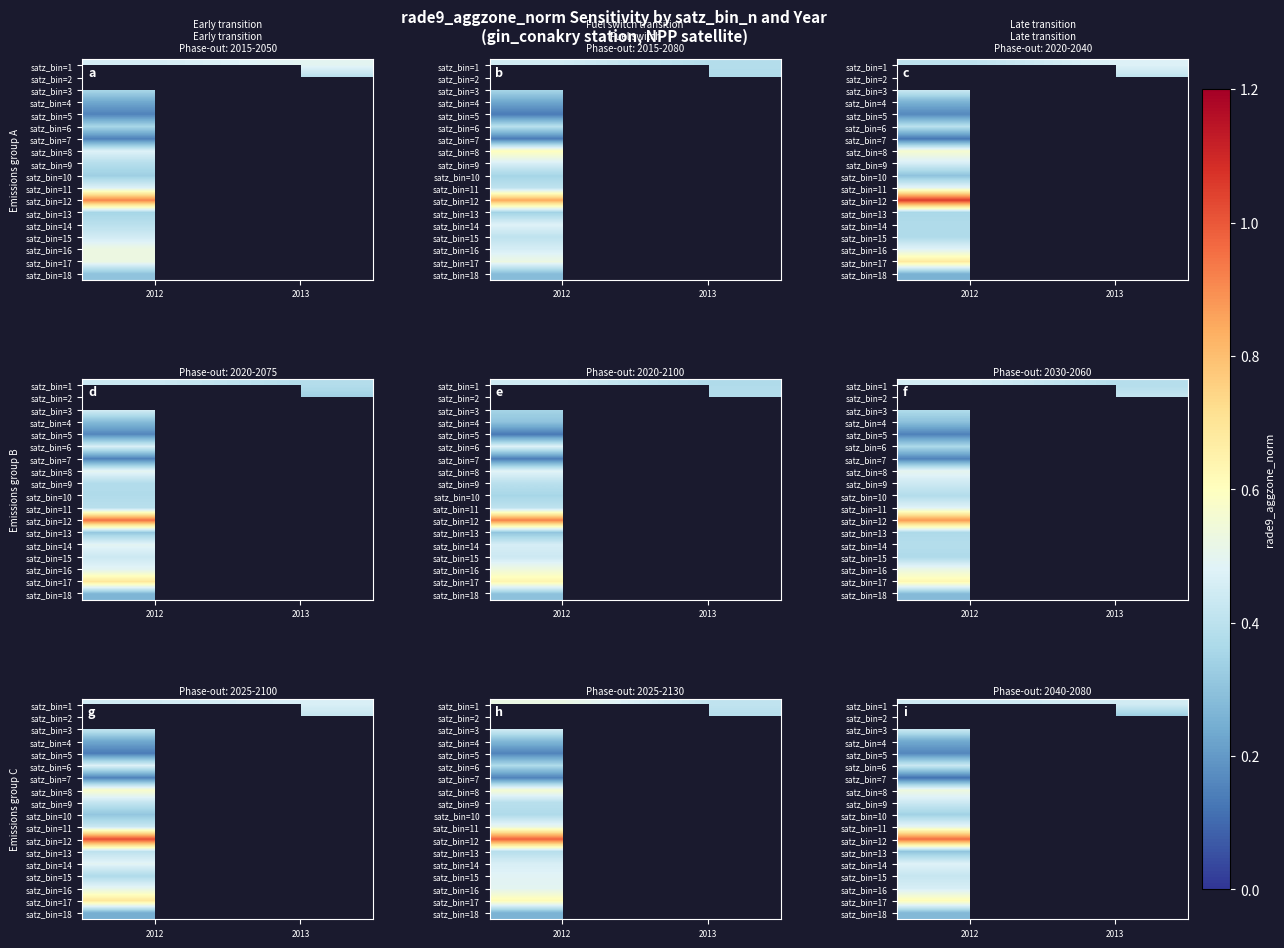

Which category has the highest value in the satz_bin=5 series?

2012